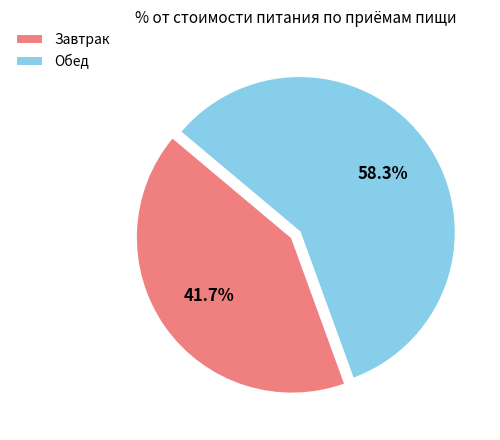

What is the majority slice?

Обед